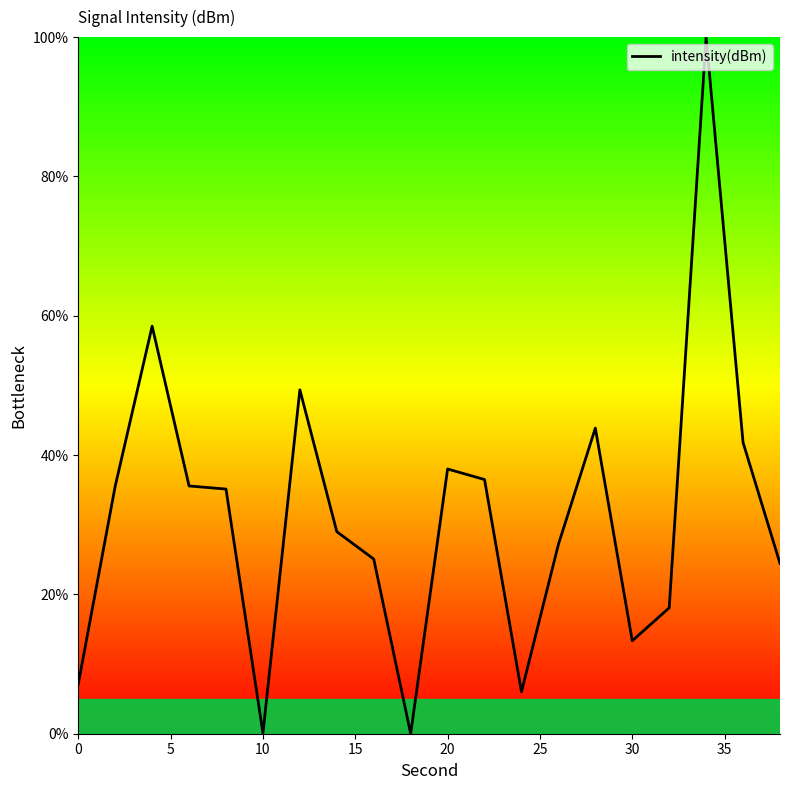

What is the maximum value shown in the chart?

100.0